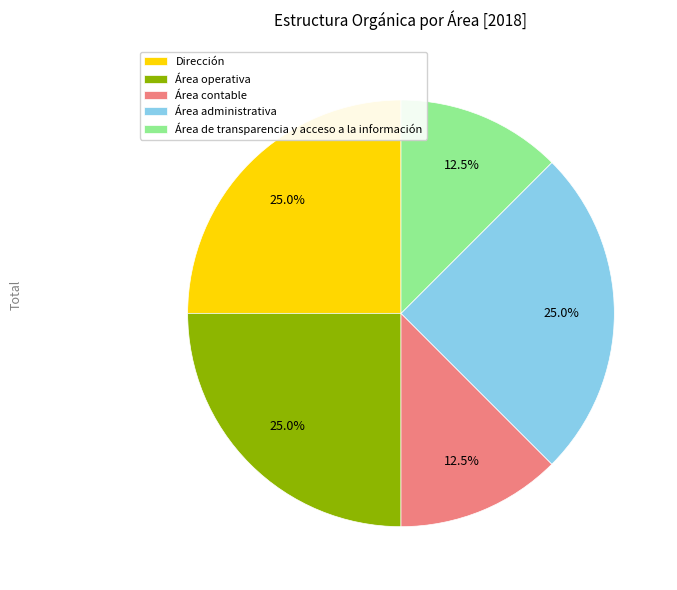

What is the ratio of the value at Dirección to the value at Área operativa?

1.0